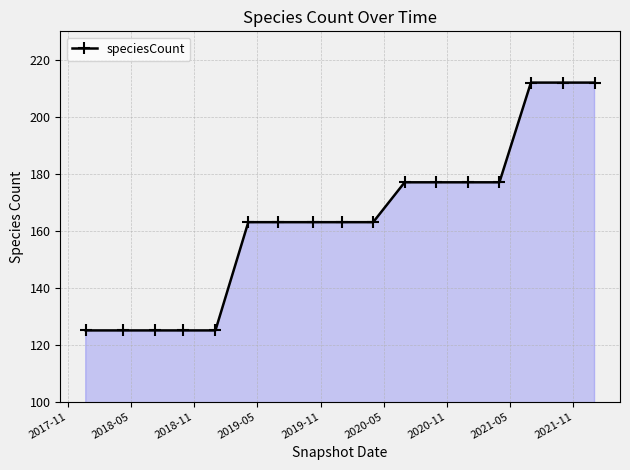

What is the value of the 9th point from the left?

163